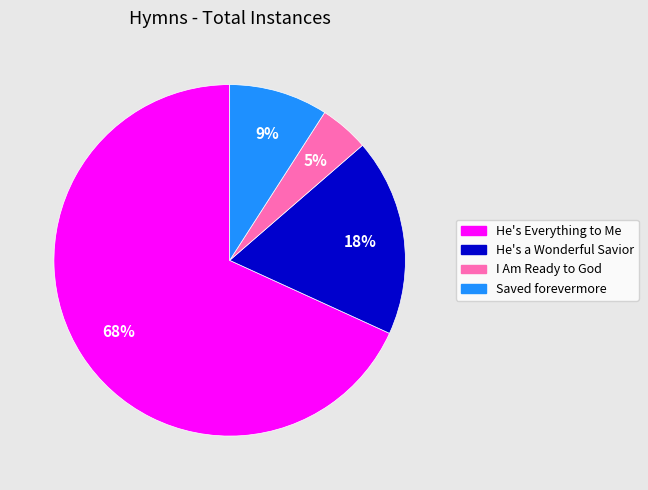

What percentage is the Saved forevermore slice, to the nearest percent?

9%